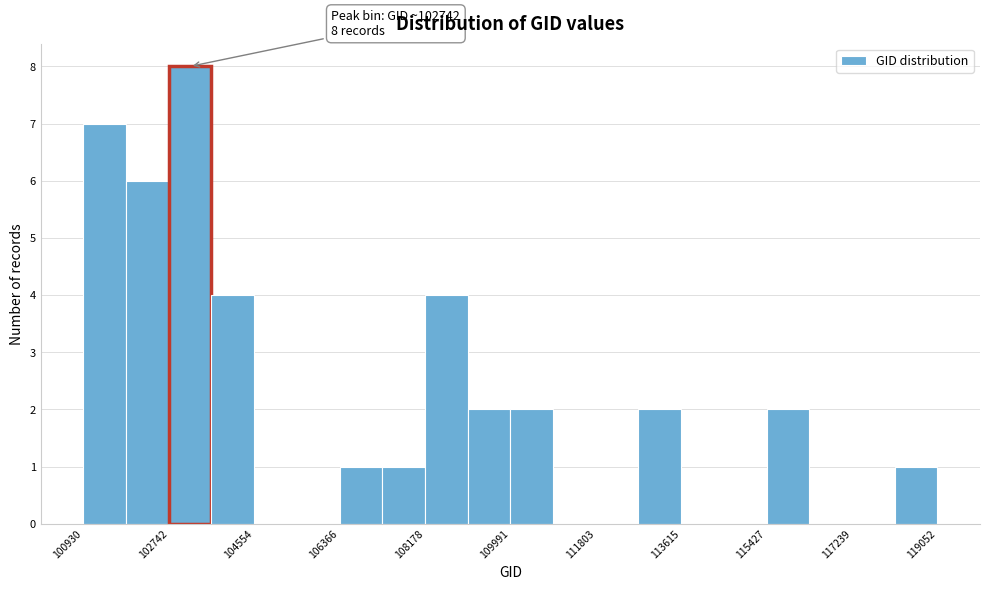

Over which range of the x-axis is the bar tallest?

102800 to 103600